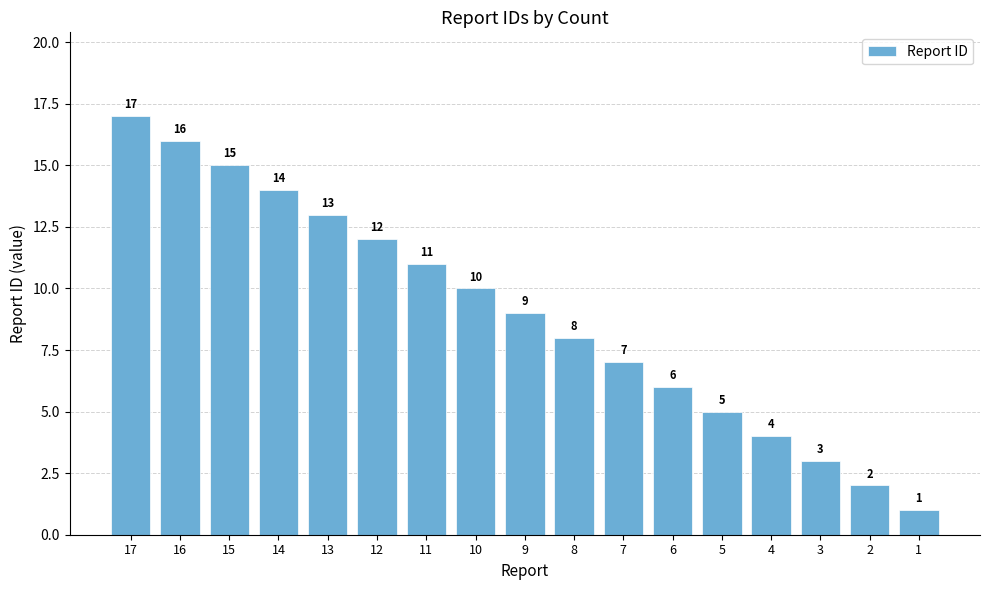

The chart shows a value of 5 at 14. True or false?

False